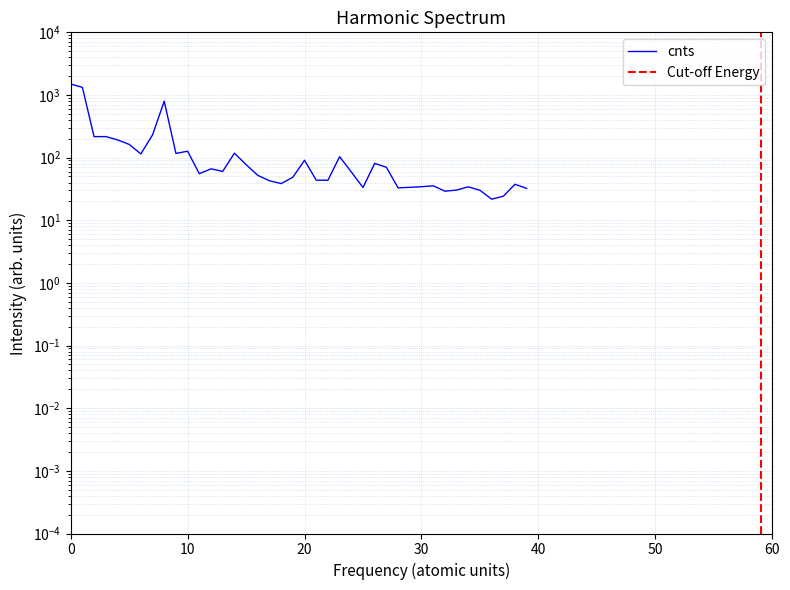

What is the average value?

161.2